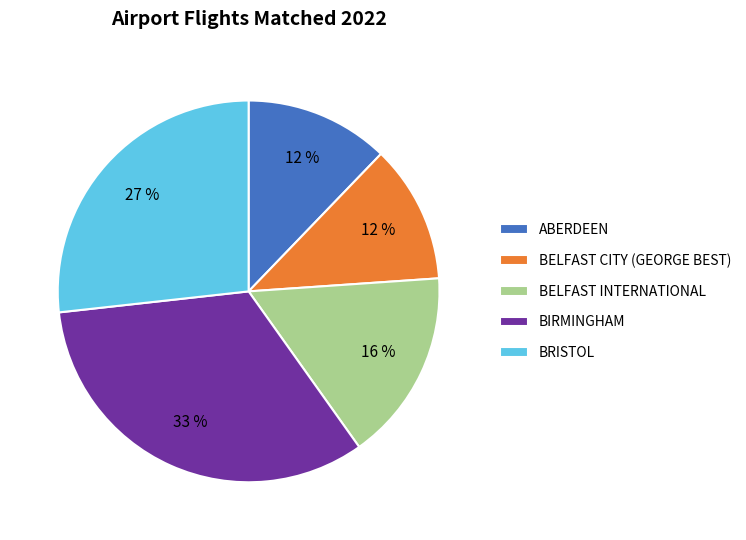

How many segments does this pie chart have?

5